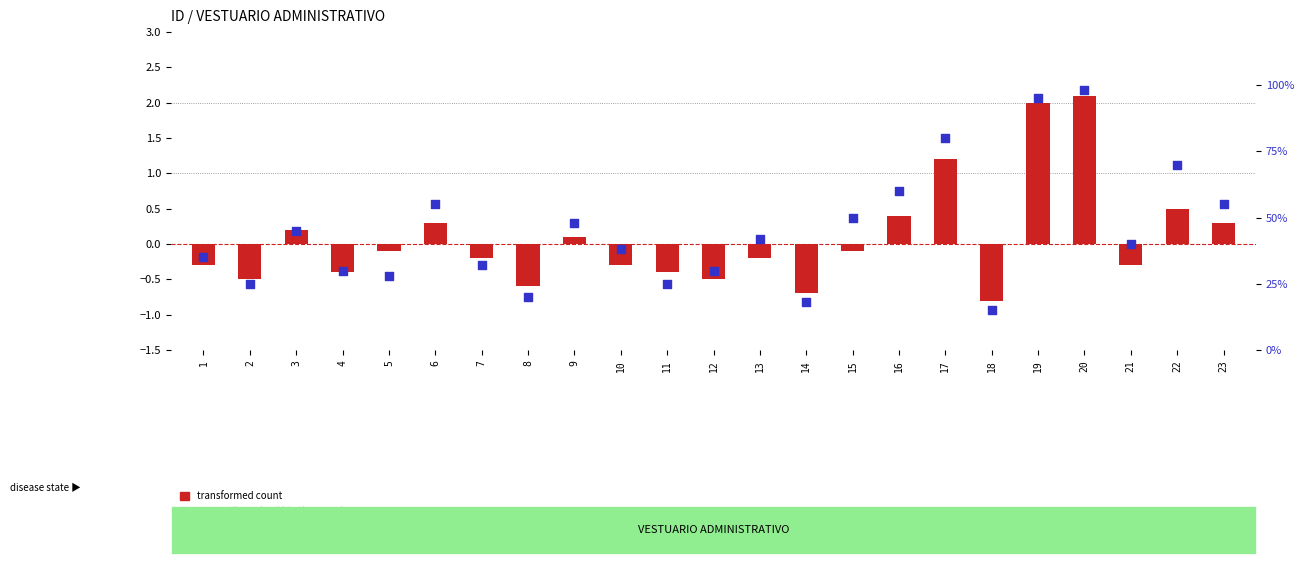

Which series has the largest Y range (max minus min)?

percentile rank within the sample